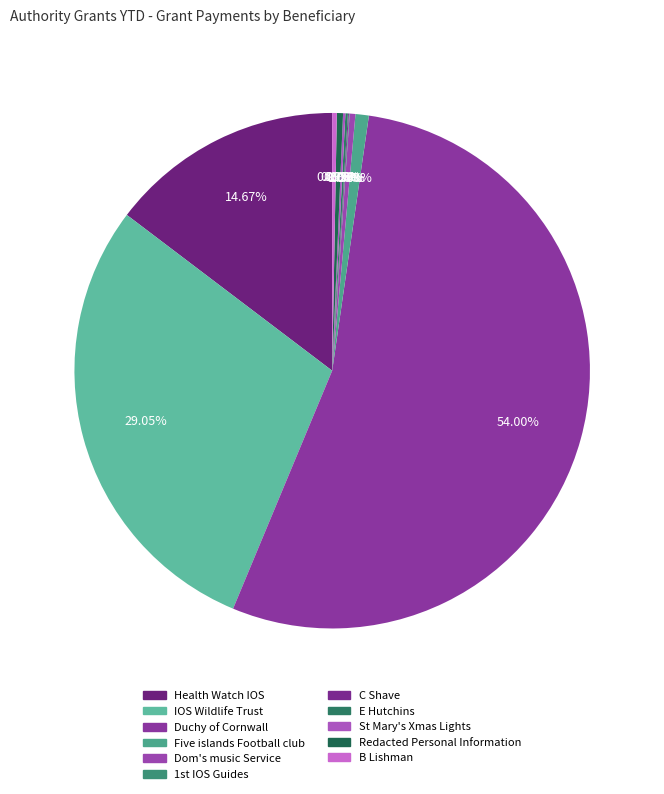

What is the change in value from Dom's music Service to B Lishman?

-248.3